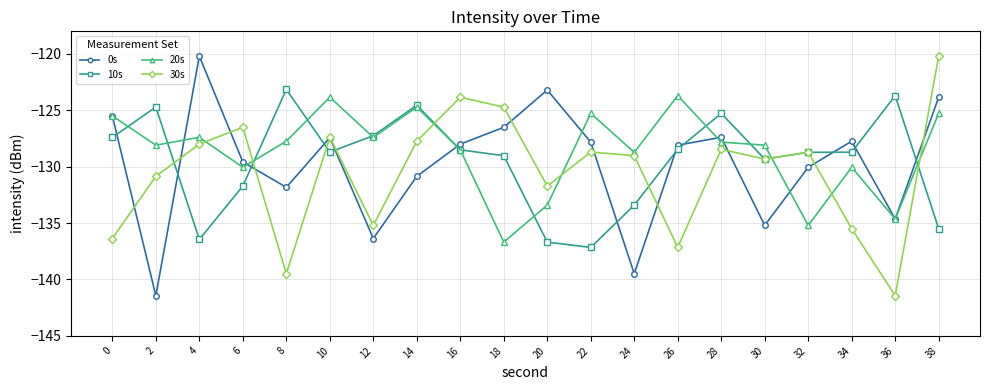

Between 6 and 38, which series saw the biggest shift?

30s